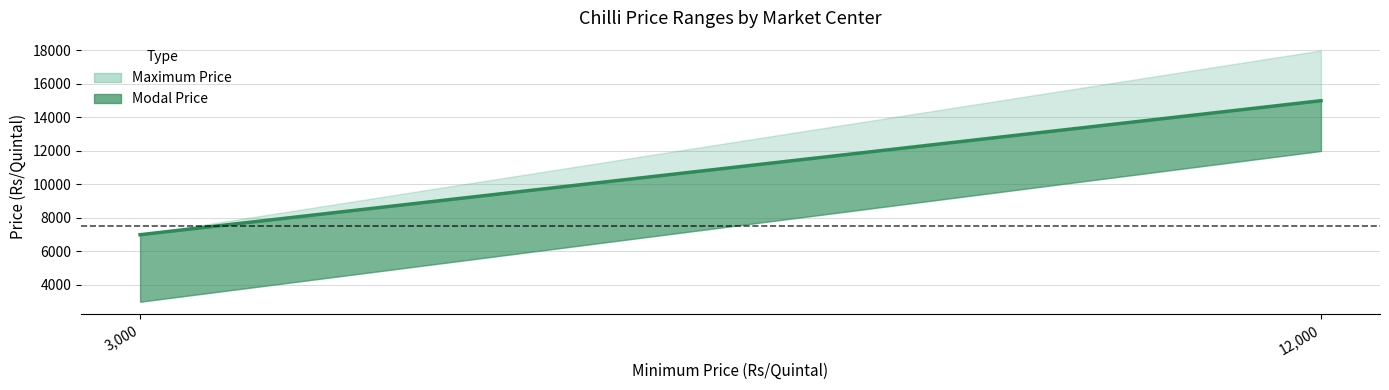

At Mumbai, list the series in order from smallest to largest.

Minimum Price, Modal Price, Maximum Price